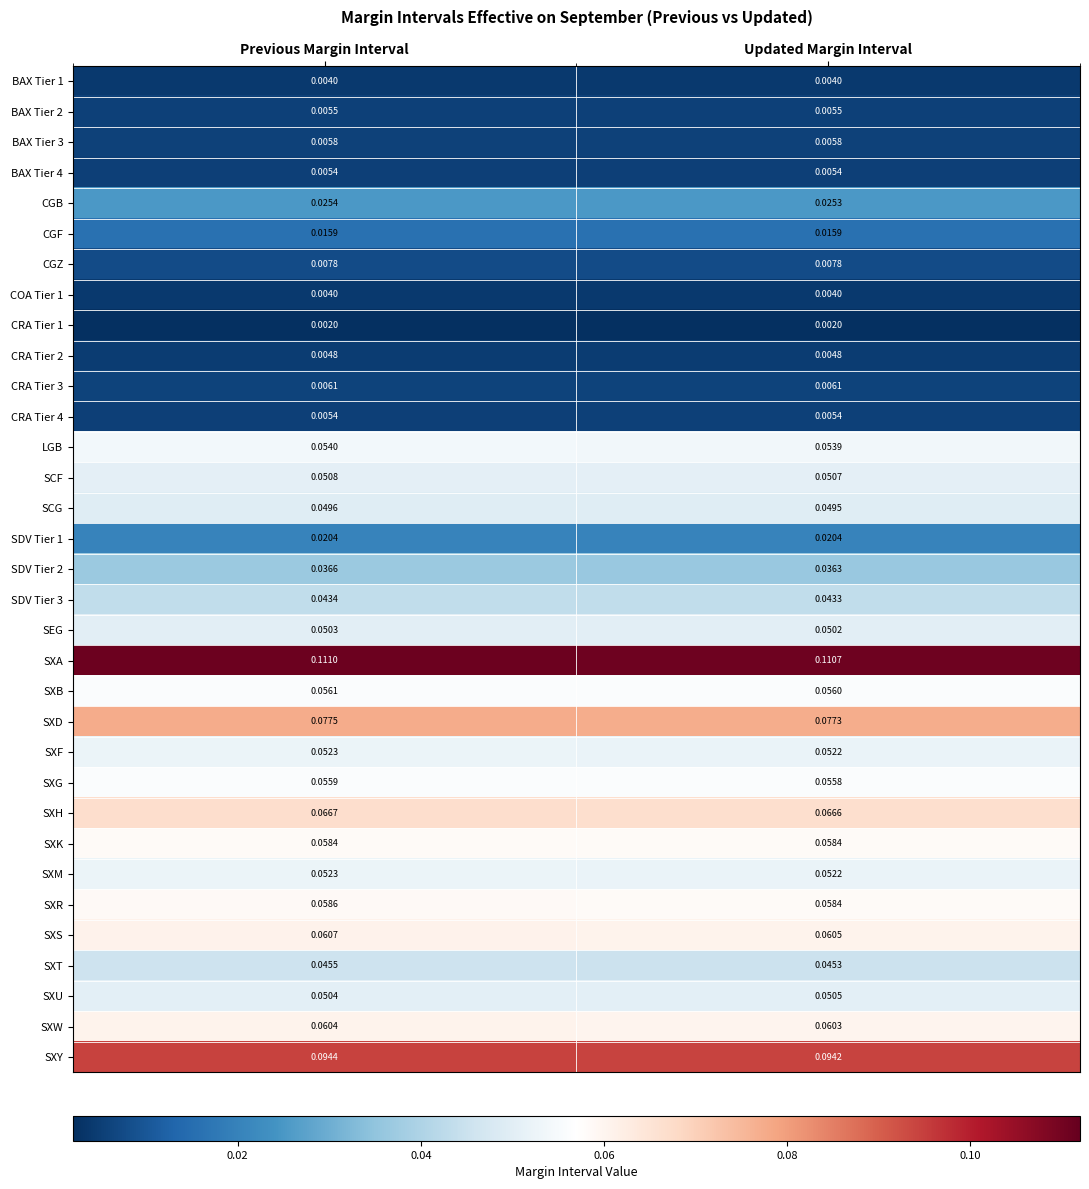

Which label corresponds to the largest value in the chart?

Previous Margin Interval